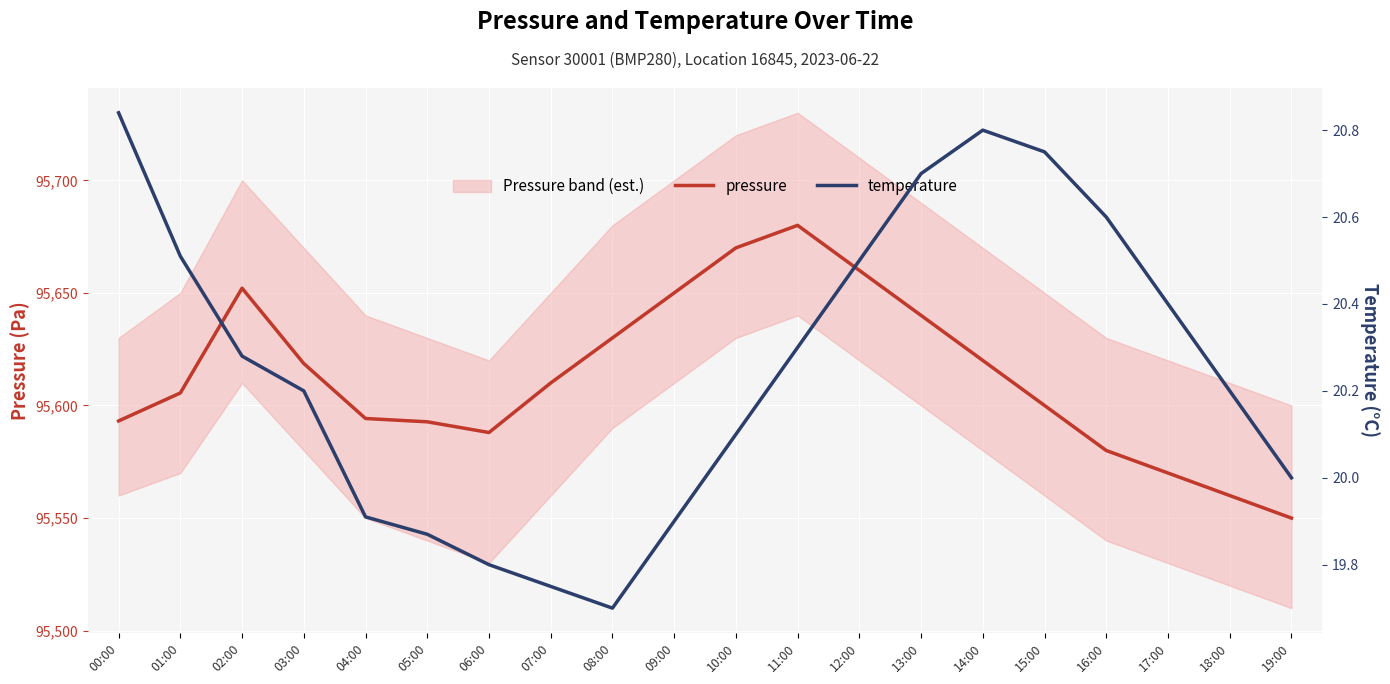

What is the difference between the highest and lowest values at 01:00?

95585.1